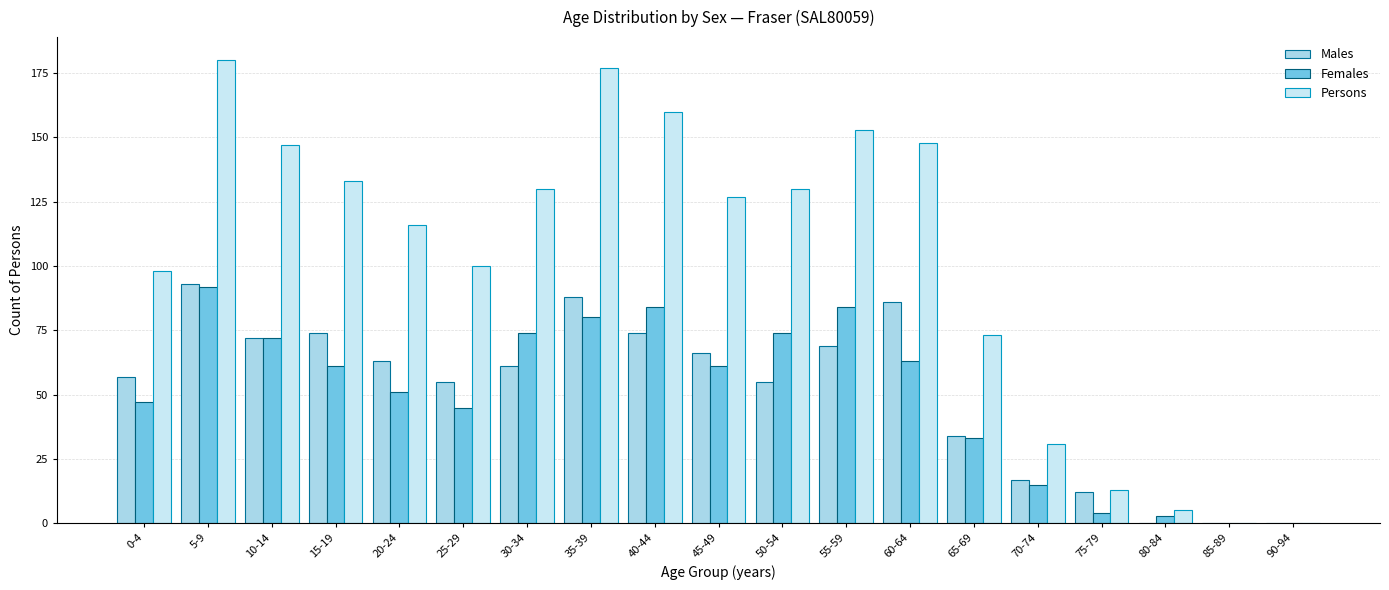

What value does the Males series have at 10-14?

72